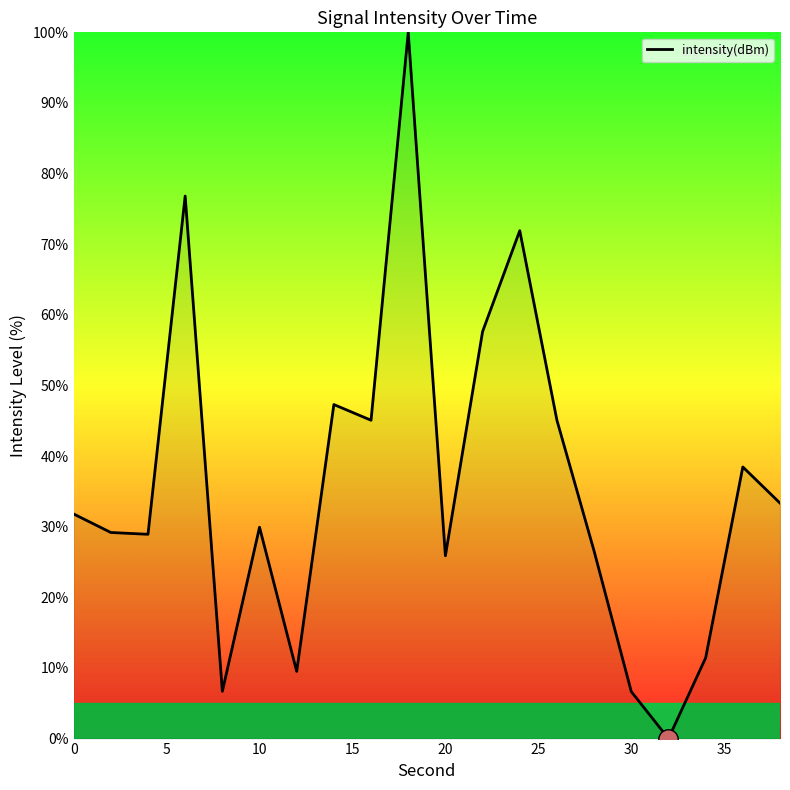

What is the maximum value shown in the chart?

100.0